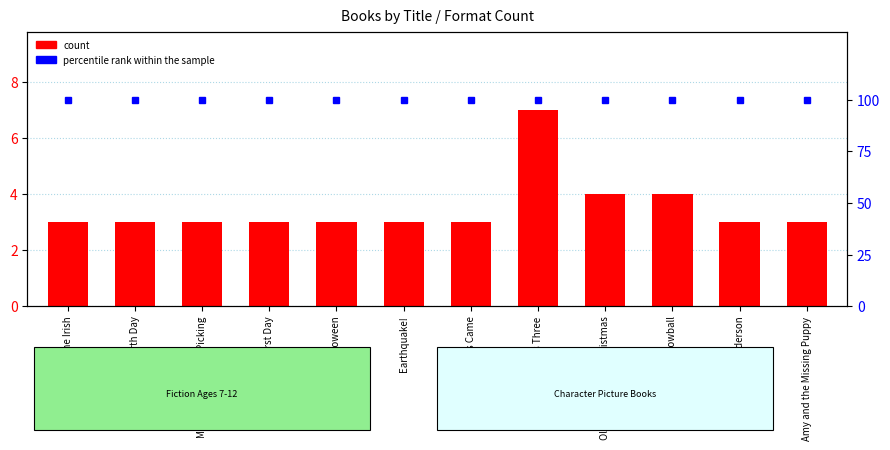

What is the value of the percentile rank within the sample bar at the 3rd from the left?

100